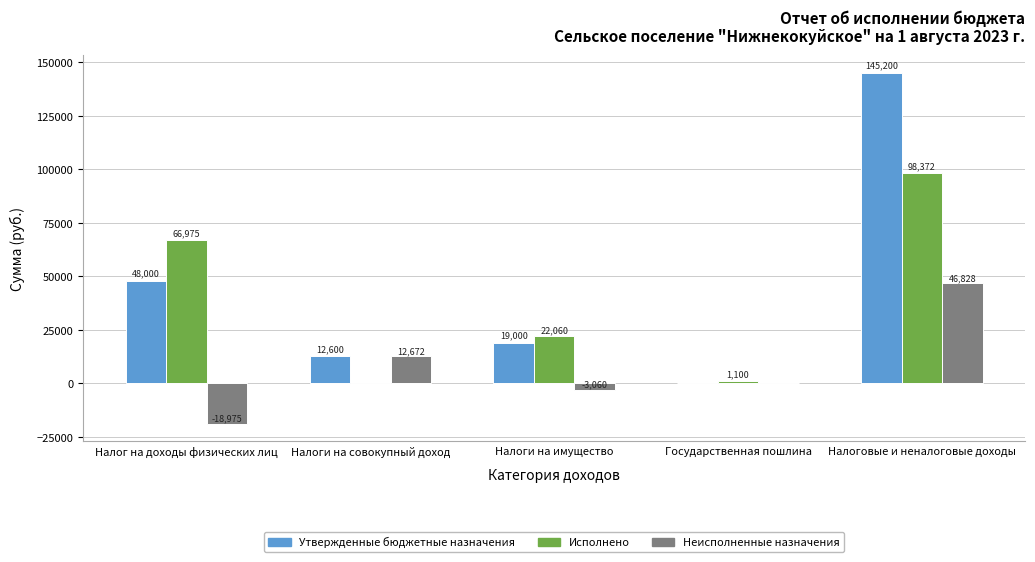

Is the value of Исполнено at Государственная пошлина greater than the value of Неисполненные назначения at Налоги на совокупный доход?

No